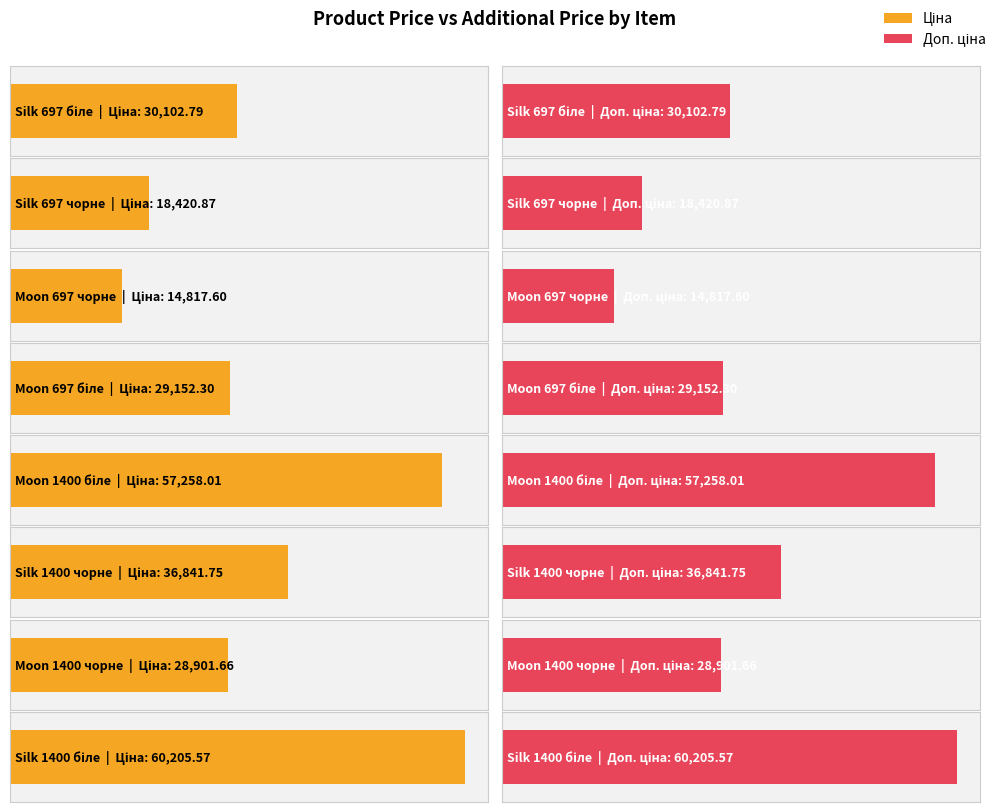

At how many categories does at least one series exceed 46615?

2